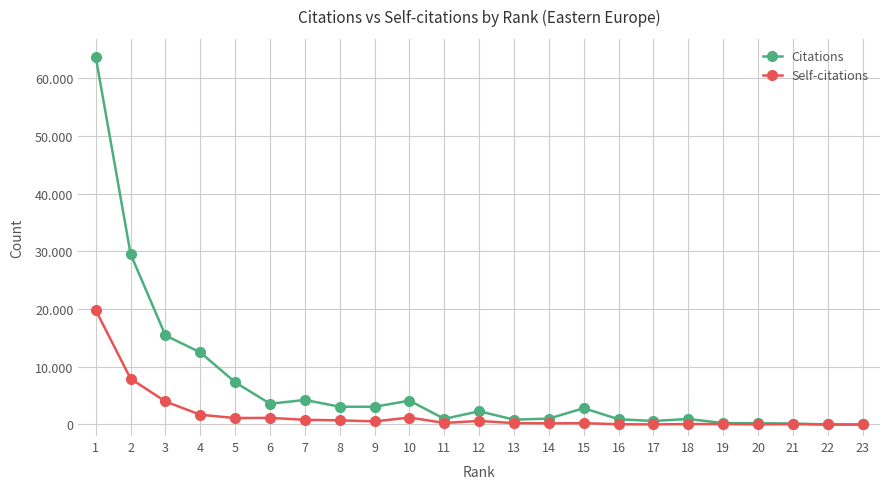

Which series changed the most between 1 and 16?

Citations